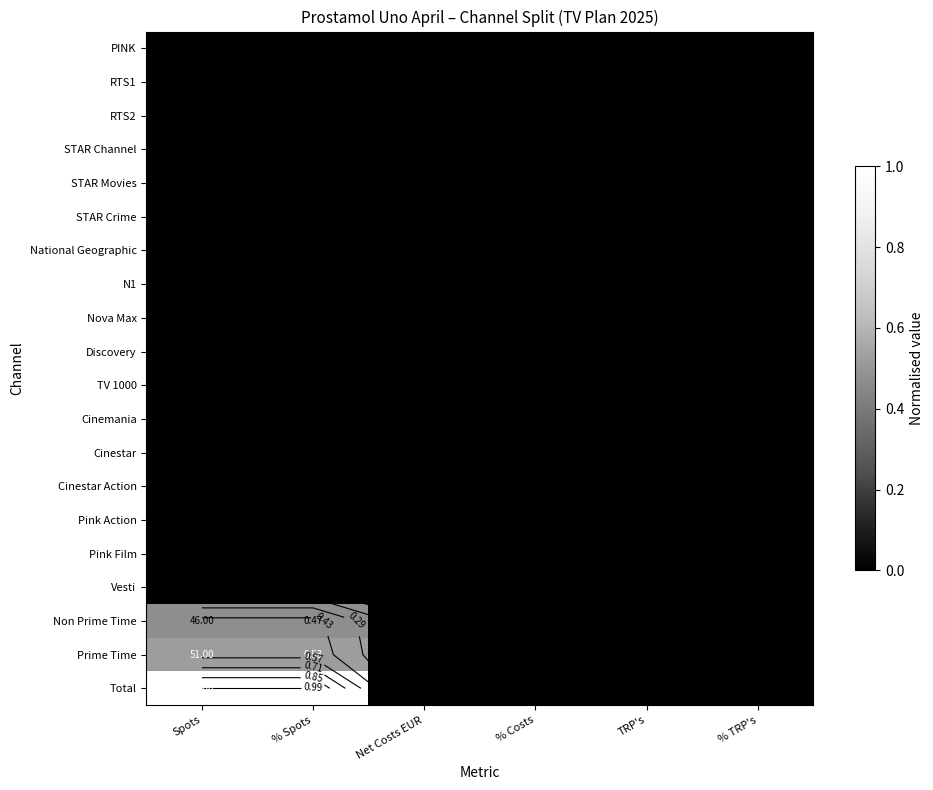

Is the value of National Geographic at TRP's greater than the value of Discovery at % Costs?

No